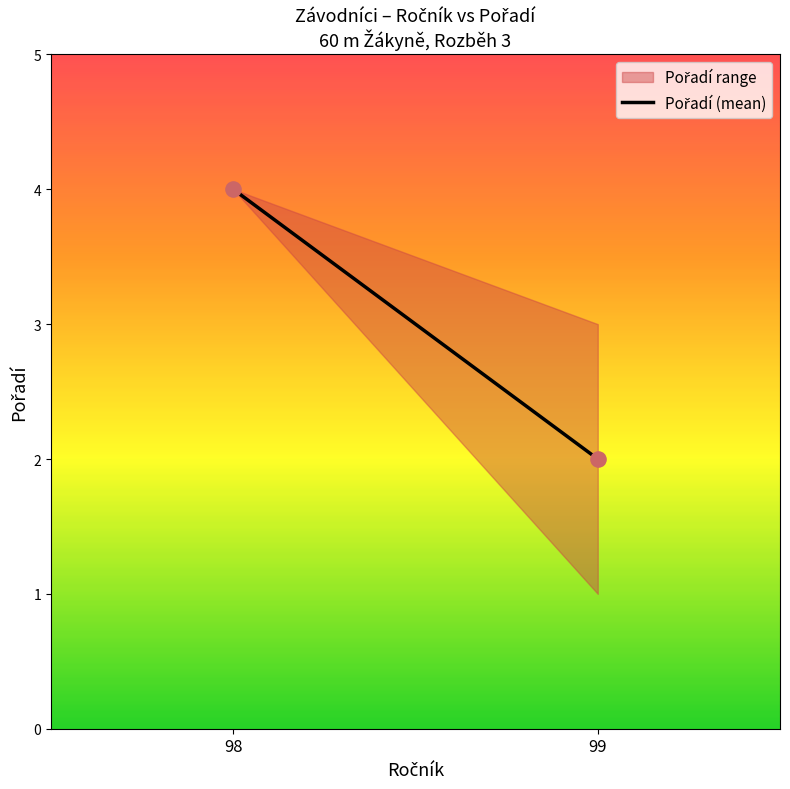

What is the average X value?

98